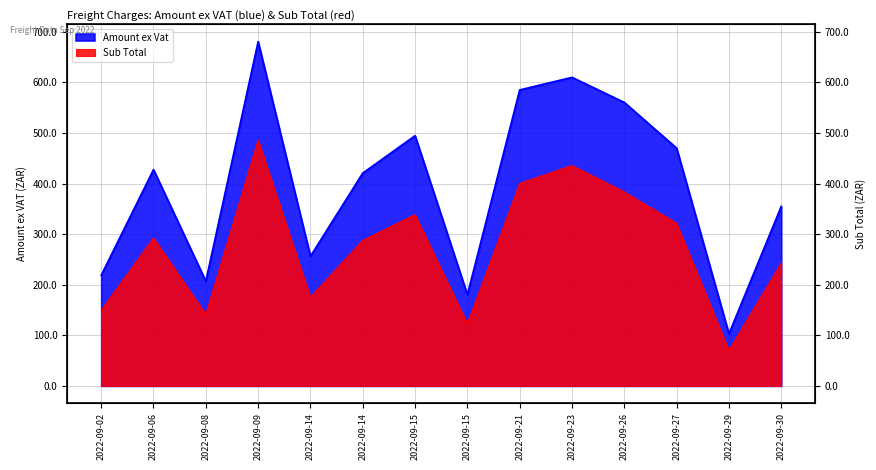

How many interior local peaks does the Sub Total series have?

4